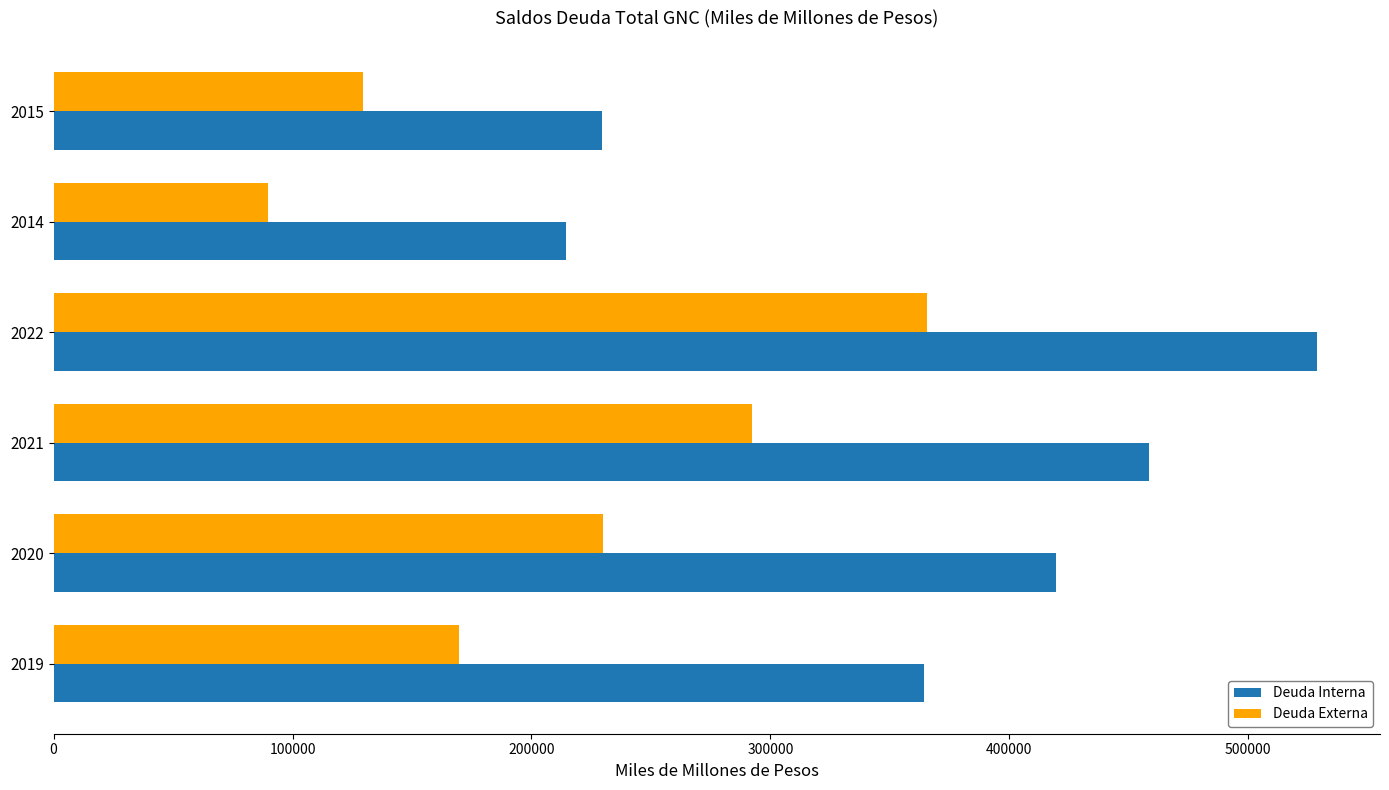

Which series has the widest spread of values?

Deuda Interna